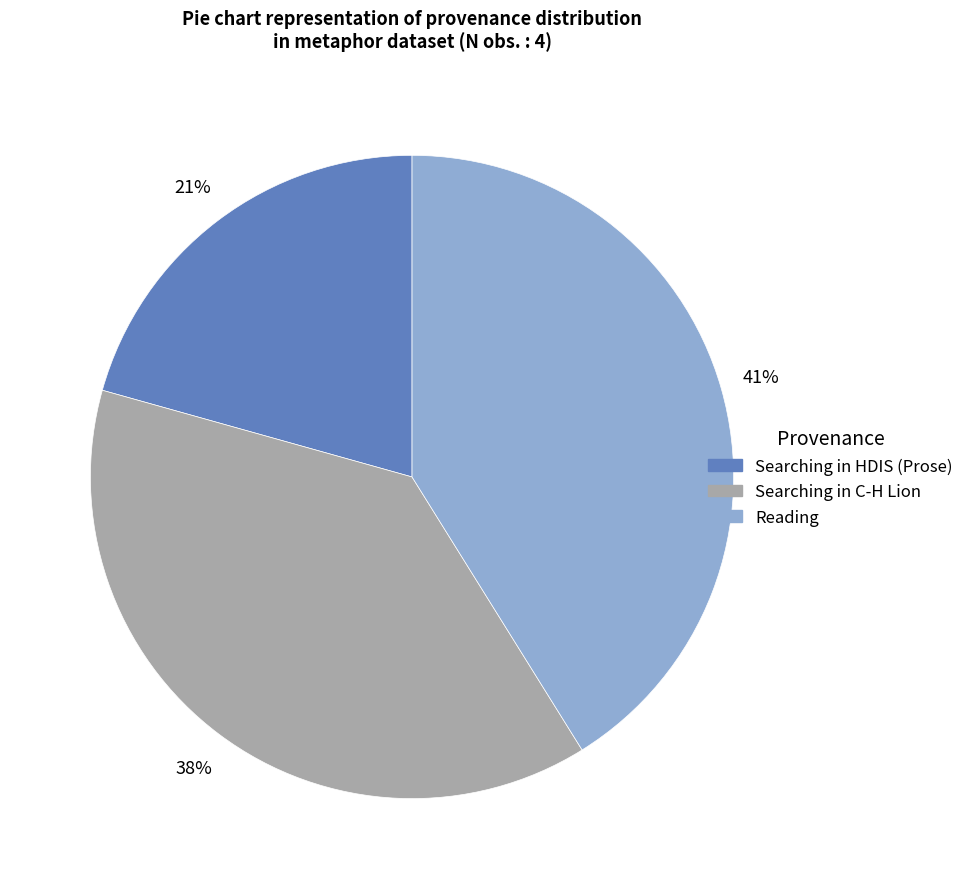

Is it true that Reading is 54% of the pie?

False